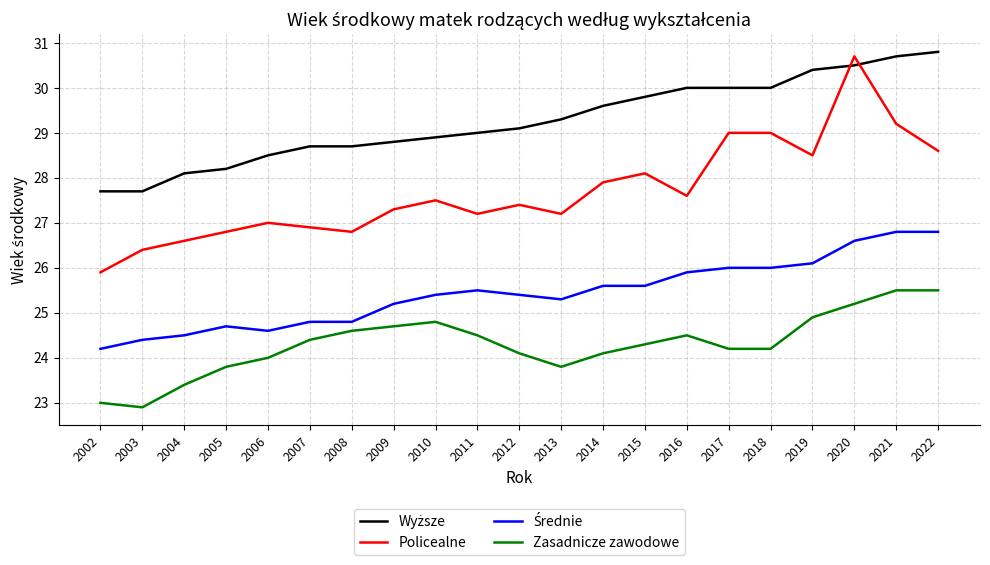

The Policealne series shows 38.5 at 2018. True or false?

False